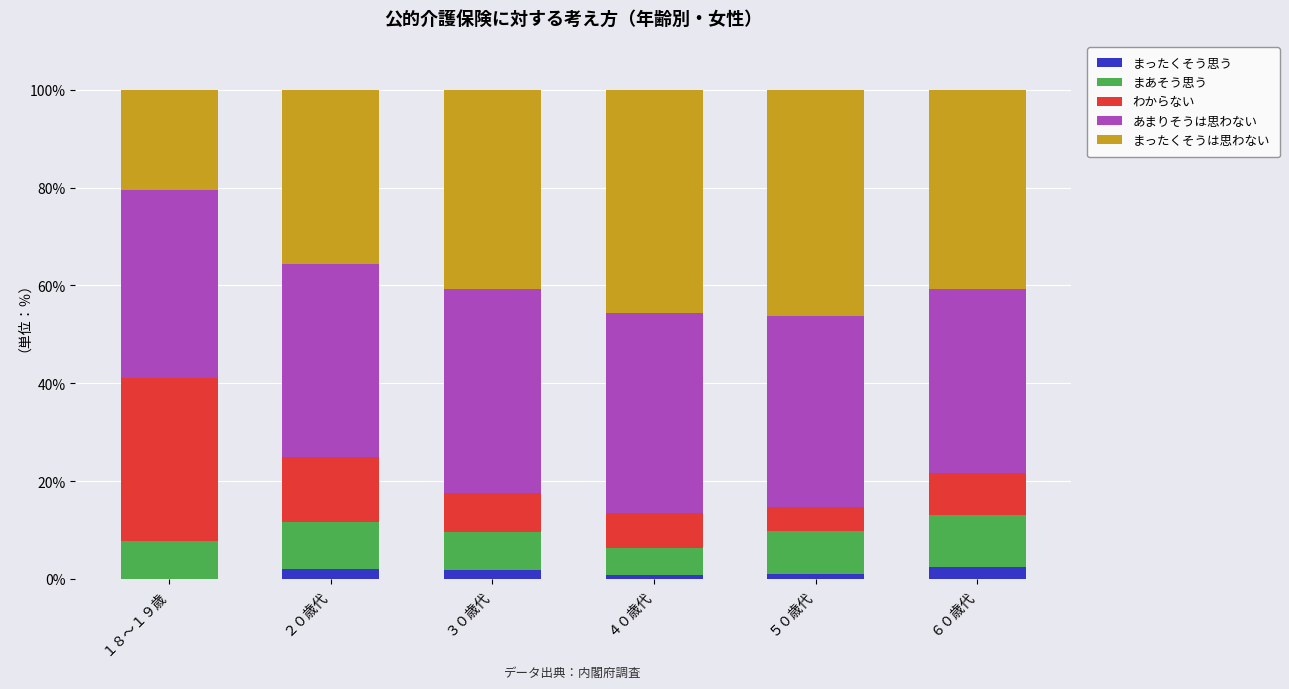

What is the total value across all series at １８～１９歳?

100.0